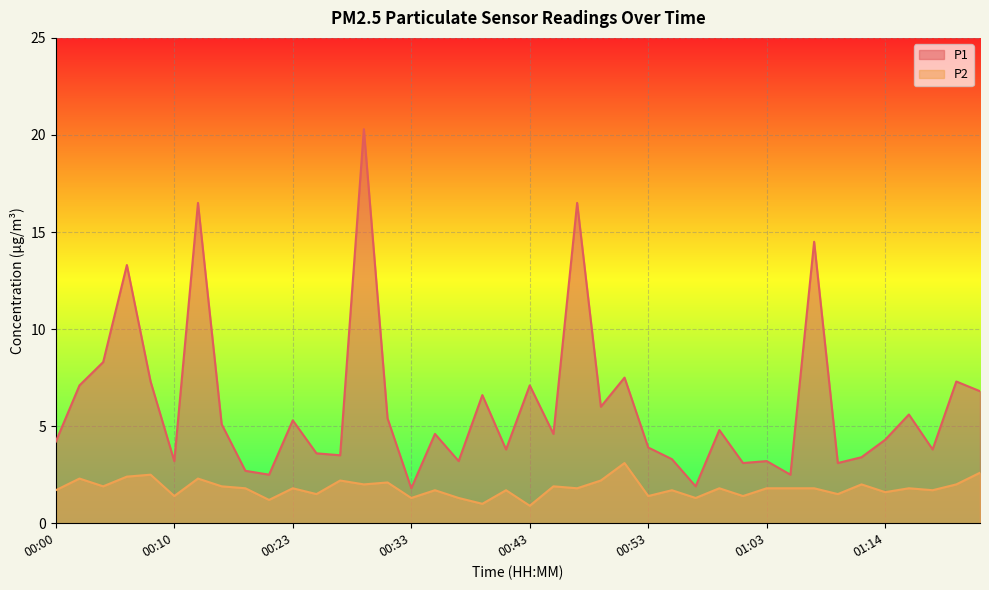

Reading left to right, what are all the values shown in this chart?

P1: 4.2	7.1	8.3	13.3	7.3	3.2	16.5	5.1	2.7	2.5	5.3	3.6	3.5	20.3	5.4	1.8	4.6	3.2	6.6	3.8	7.1	4.6	16.5	6.0	7.5	3.9	3.3	1.9	4.8	3.1	3.2	2.5	14.5	3.1	3.4	4.3	5.6	3.8	7.3	6.8
P2: 1.7	2.3	1.9	2.4	2.5	1.4	2.3	1.9	1.8	1.2	1.8	1.5	2.2	2.0	2.1	1.3	1.7	1.3	1.0	1.7	0.9	1.9	1.8	2.2	3.1	1.4	1.7	1.3	1.8	1.4	1.8	1.8	1.8	1.5	2.0	1.6	1.8	1.7	2.0	2.6